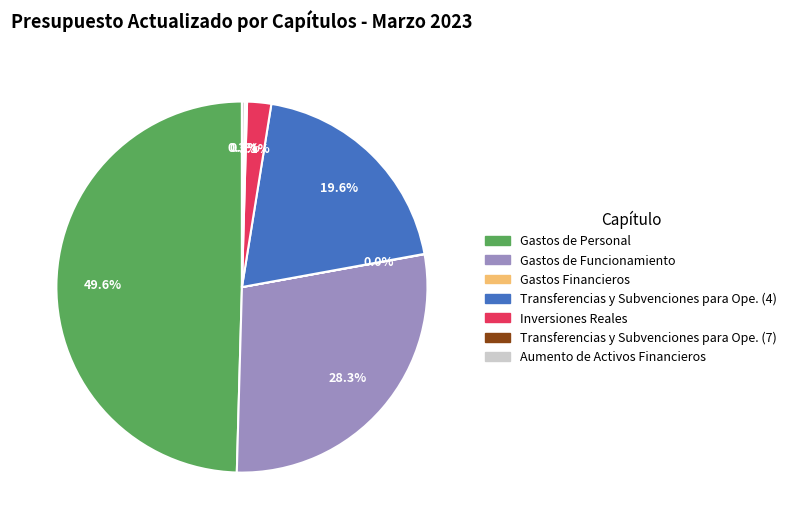

Between Inversiones Reales and Gastos de Funcionamiento, which is larger?

Gastos de Funcionamiento